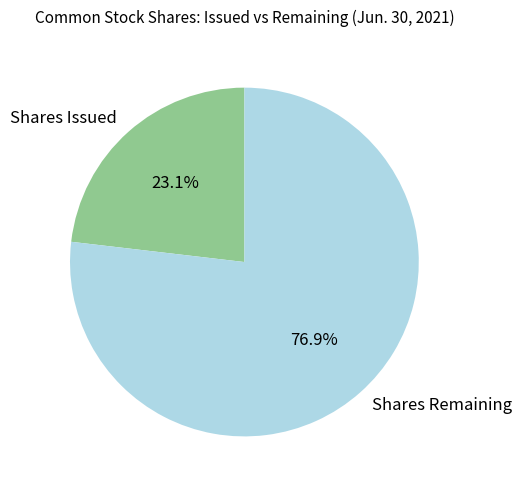

Rank the categories by value from highest to lowest.

Shares Remaining, Shares Issued